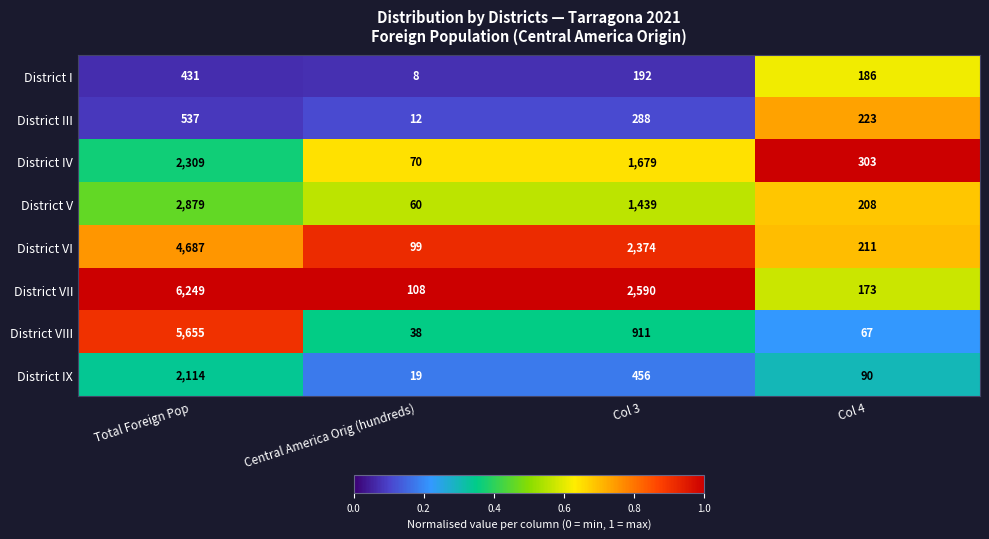

Where does the District VII series first go above 2590?

Total Foreign Pop